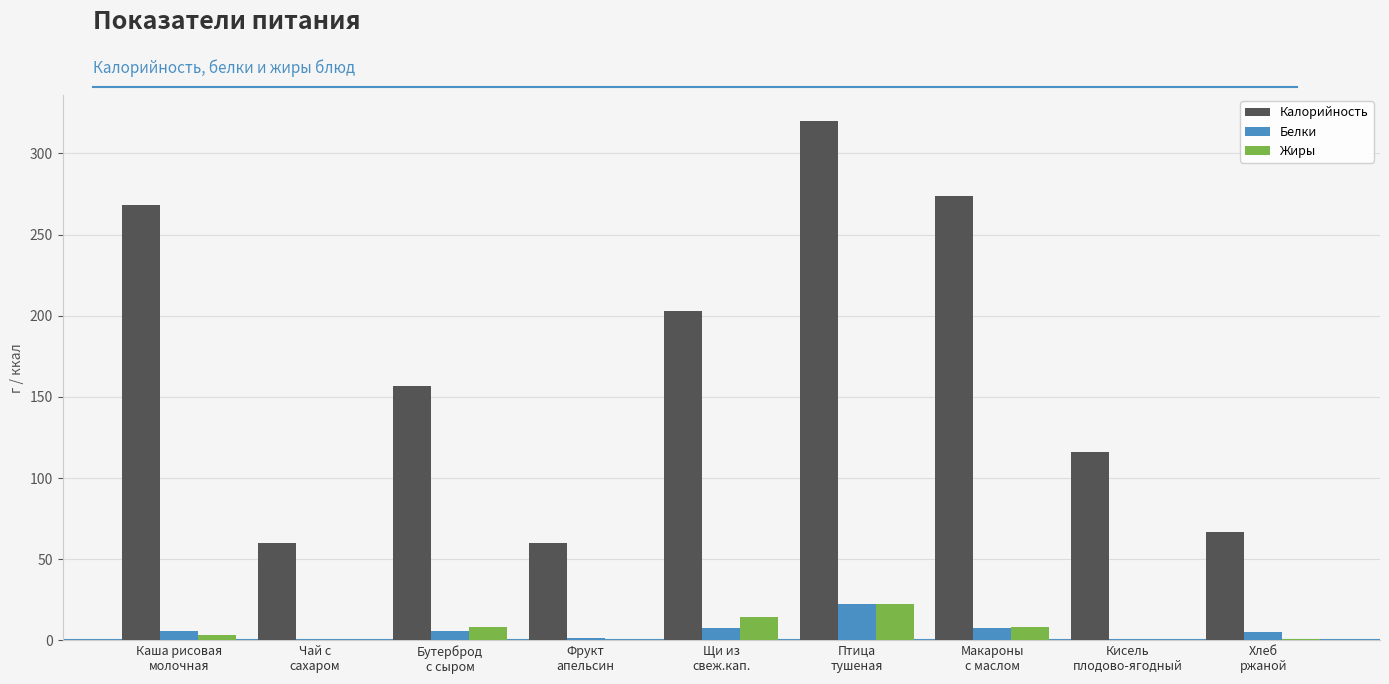

At which category is the sum across all series the highest?

Птица
тушеная